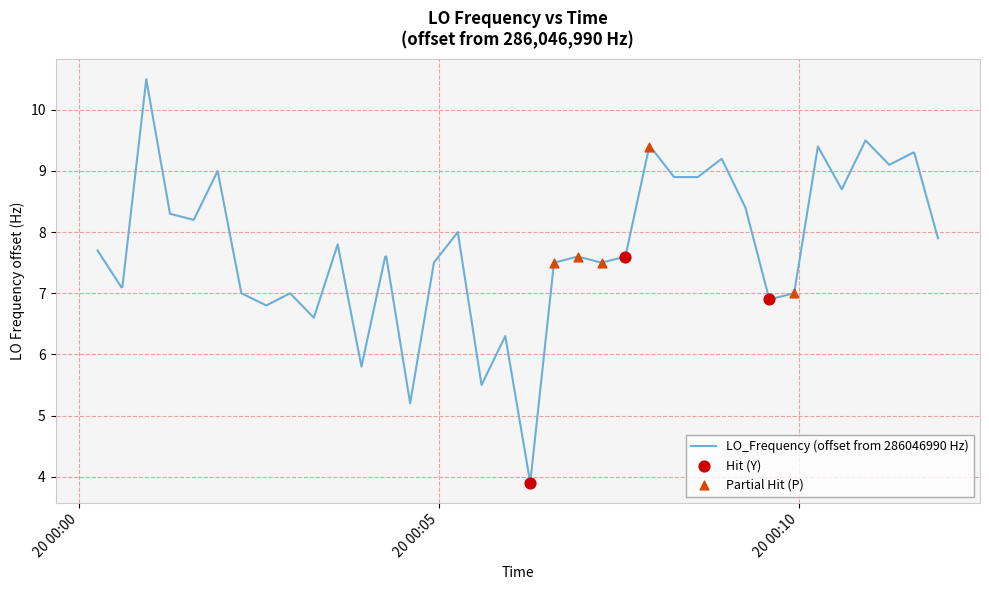

What is the greatest value displayed?

10.5